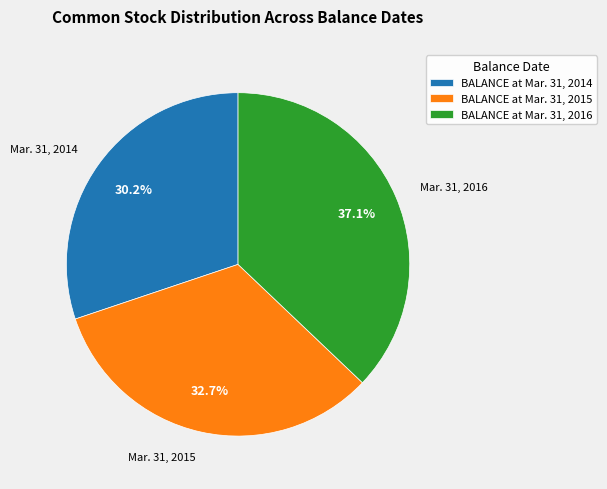

To the nearest percent, what portion does BALANCE at Mar. 31, 2014 represent?

30%